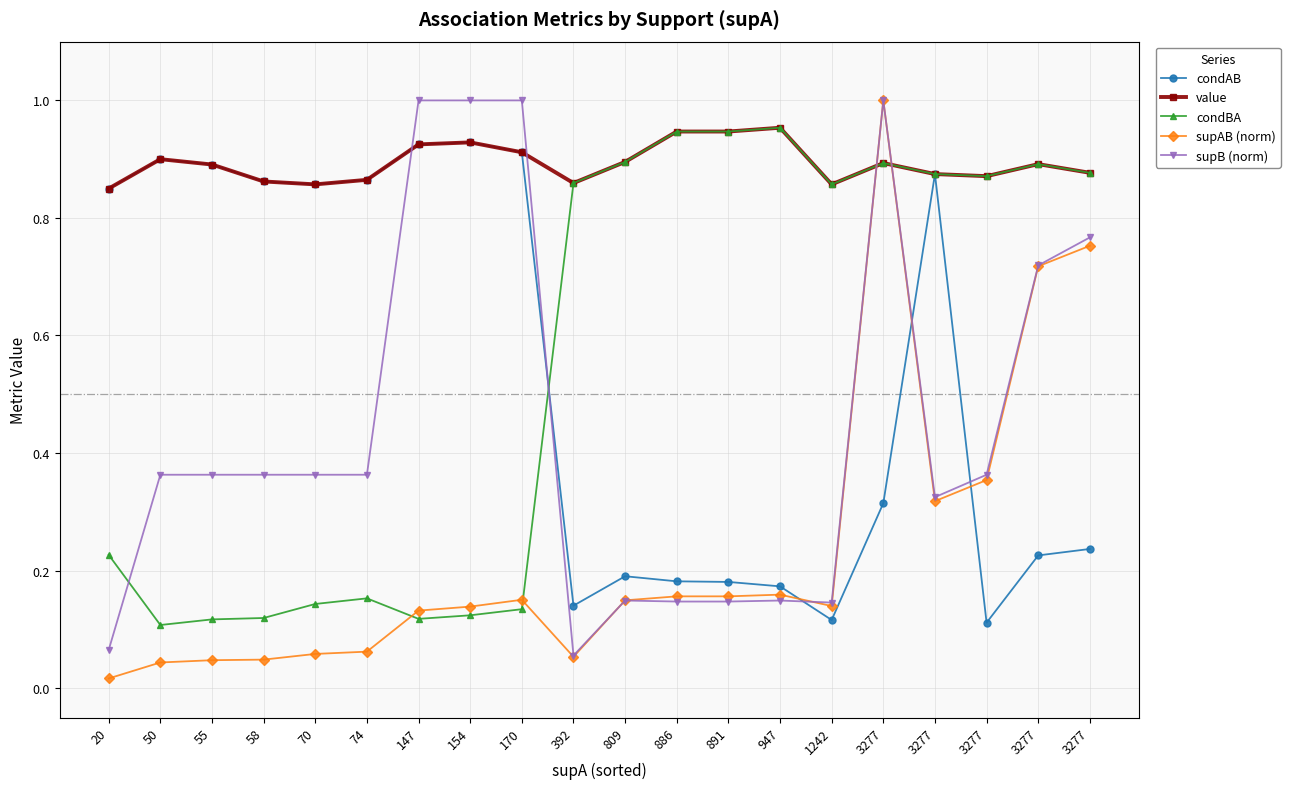

Is the value of supAB (norm) at 392 greater than the value of condBA at 809?

No